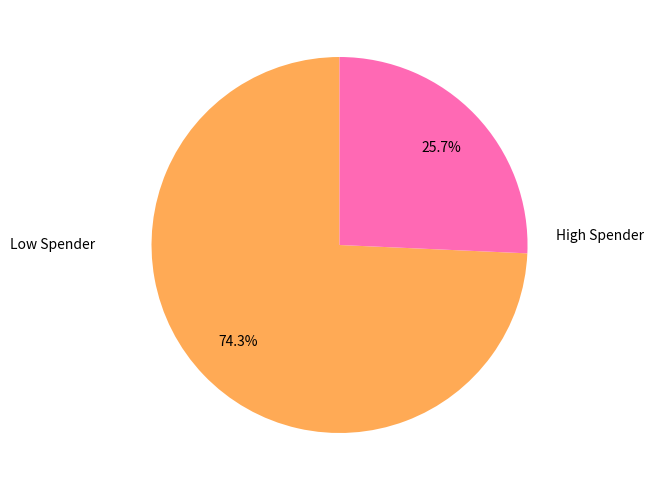

How much of the chart is everything except High Spender?

74.3%